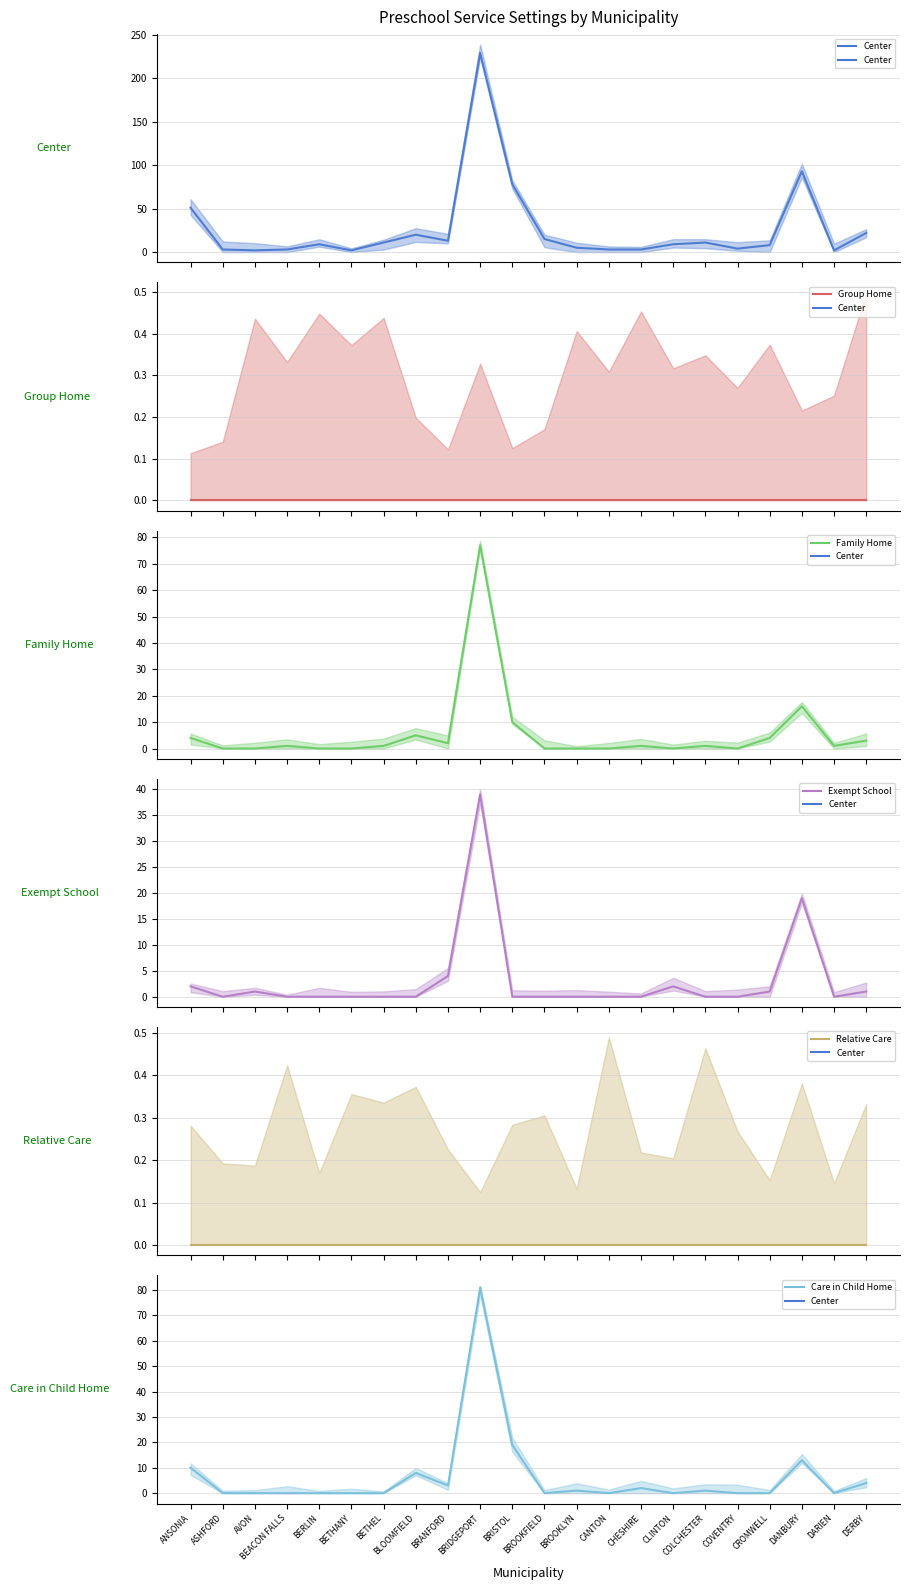

At which category does Family Home reach its first local peak?

BEACON FALLS